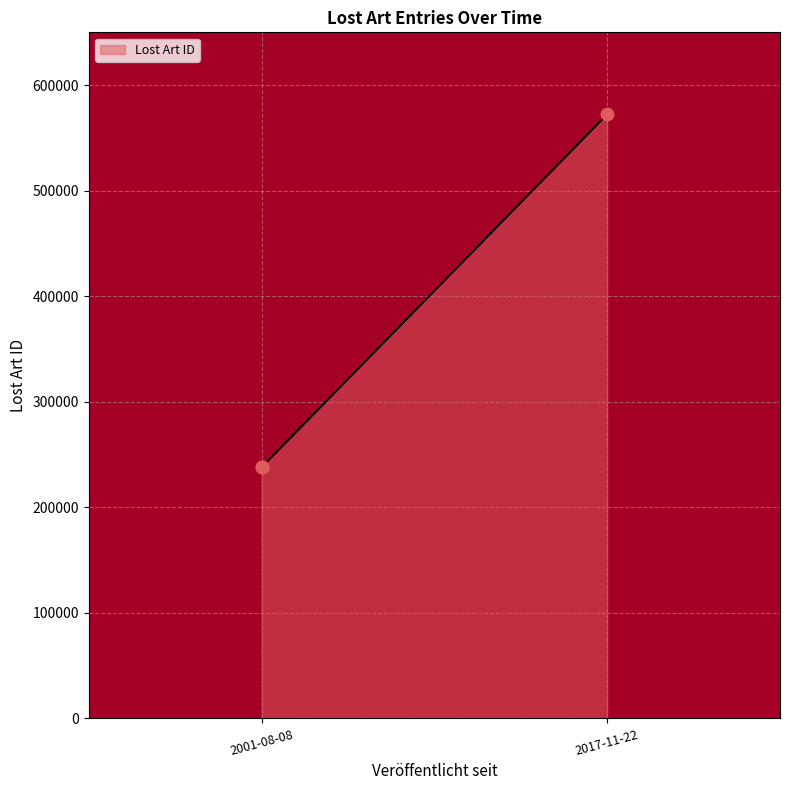

Which has a higher value, 2001-08-08 or 2001-08-08?

2001-08-08